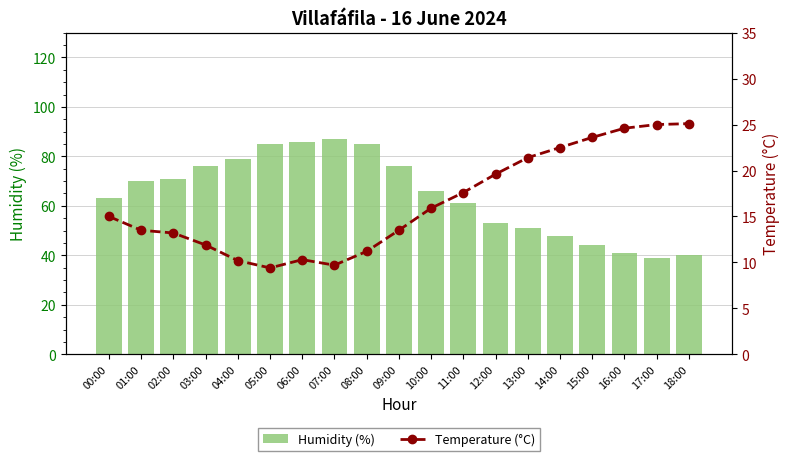

Rank the categories by Humidity (%) value from lowest to highest.

17:00, 18:00, 16:00, 15:00, 14:00, 13:00, 12:00, 11:00, 00:00, 10:00, 01:00, 02:00, 03:00, 09:00, 04:00, 05:00, 08:00, 06:00, 07:00